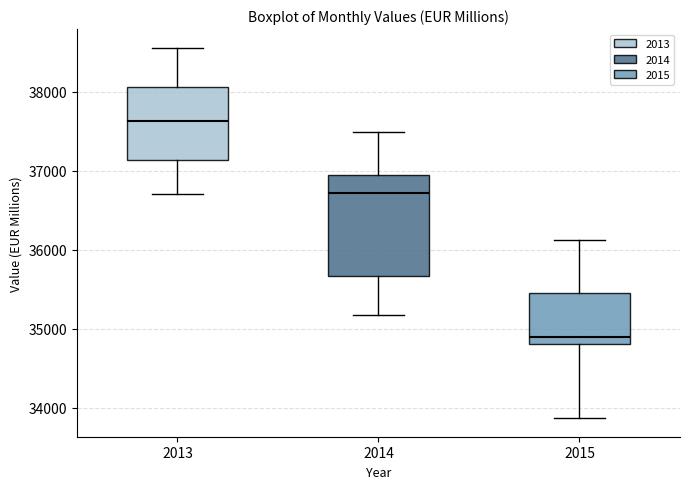

Where does the median line of the box at x = 2013 sit on the y-axis? The values are not printed on the chart, so give them approximately, as read against the axis.

37600